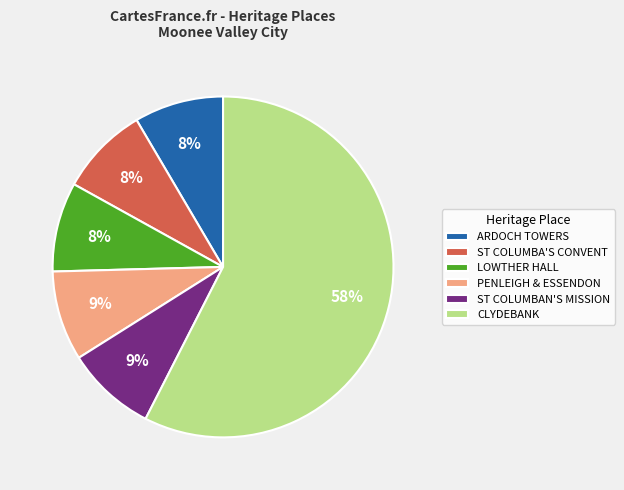

To the nearest percent, what is the average slice percentage?

17%